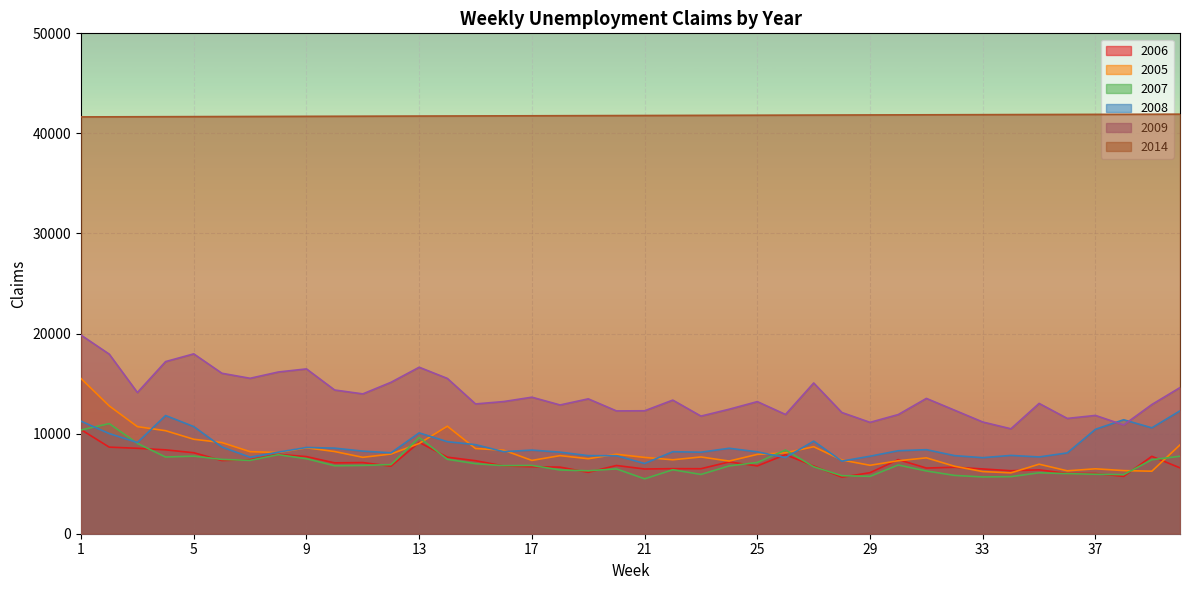

Count the number of data series in this chart.

6